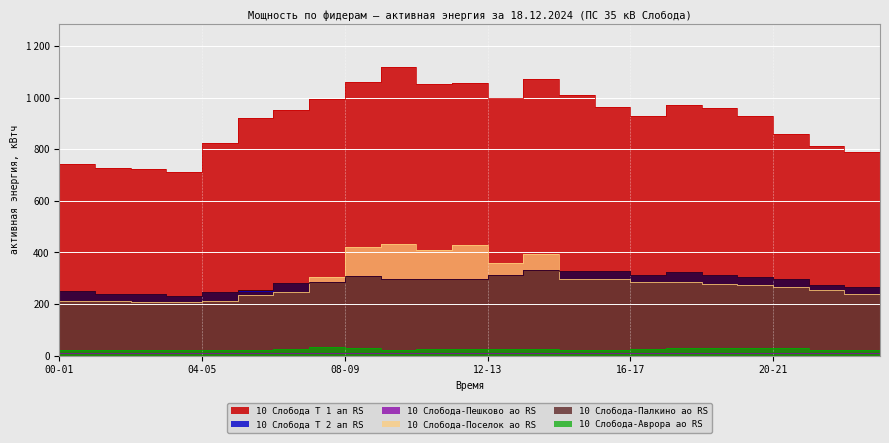

At which label does 10 Слобода Т 1 ап RS reach its peak?

09-10